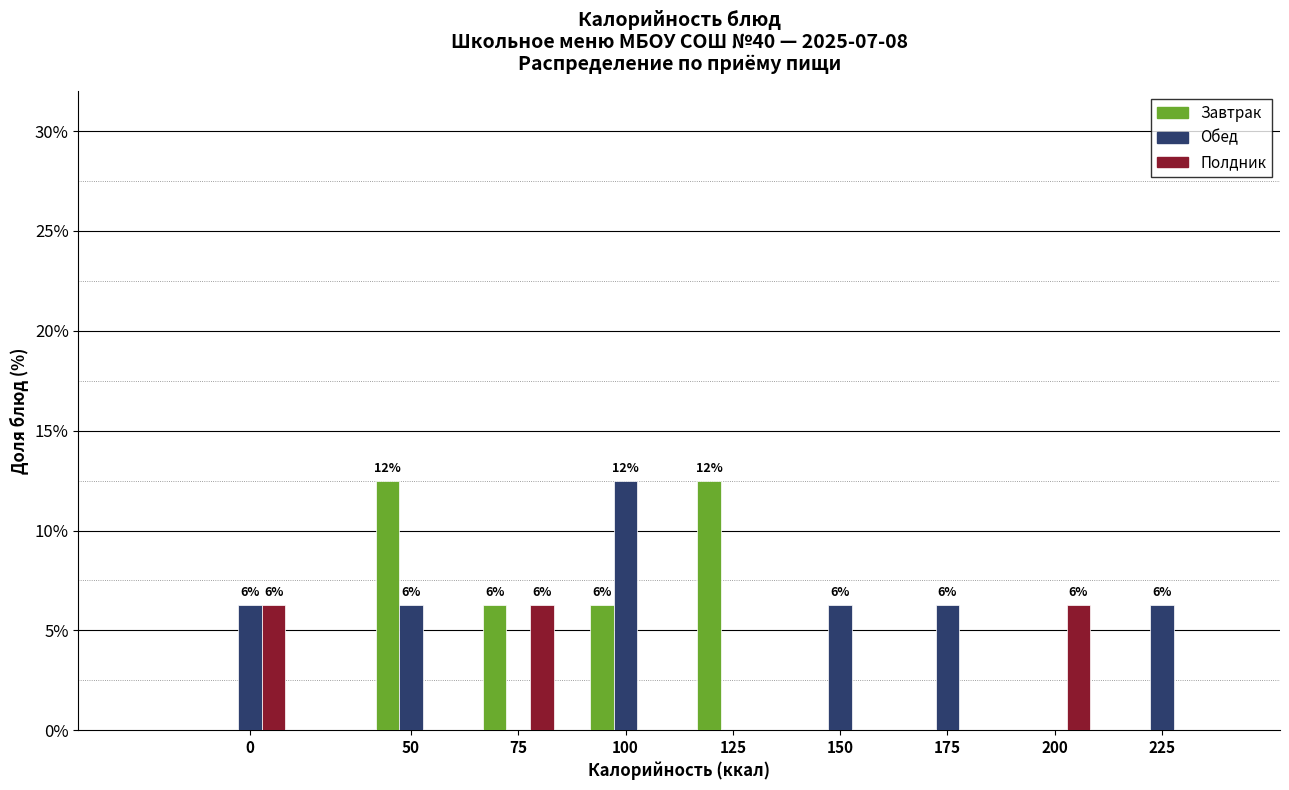

What is the highest value of the Завтрак series?

12.5